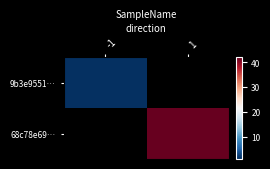

What is the maximum value shown in the chart?

42.0